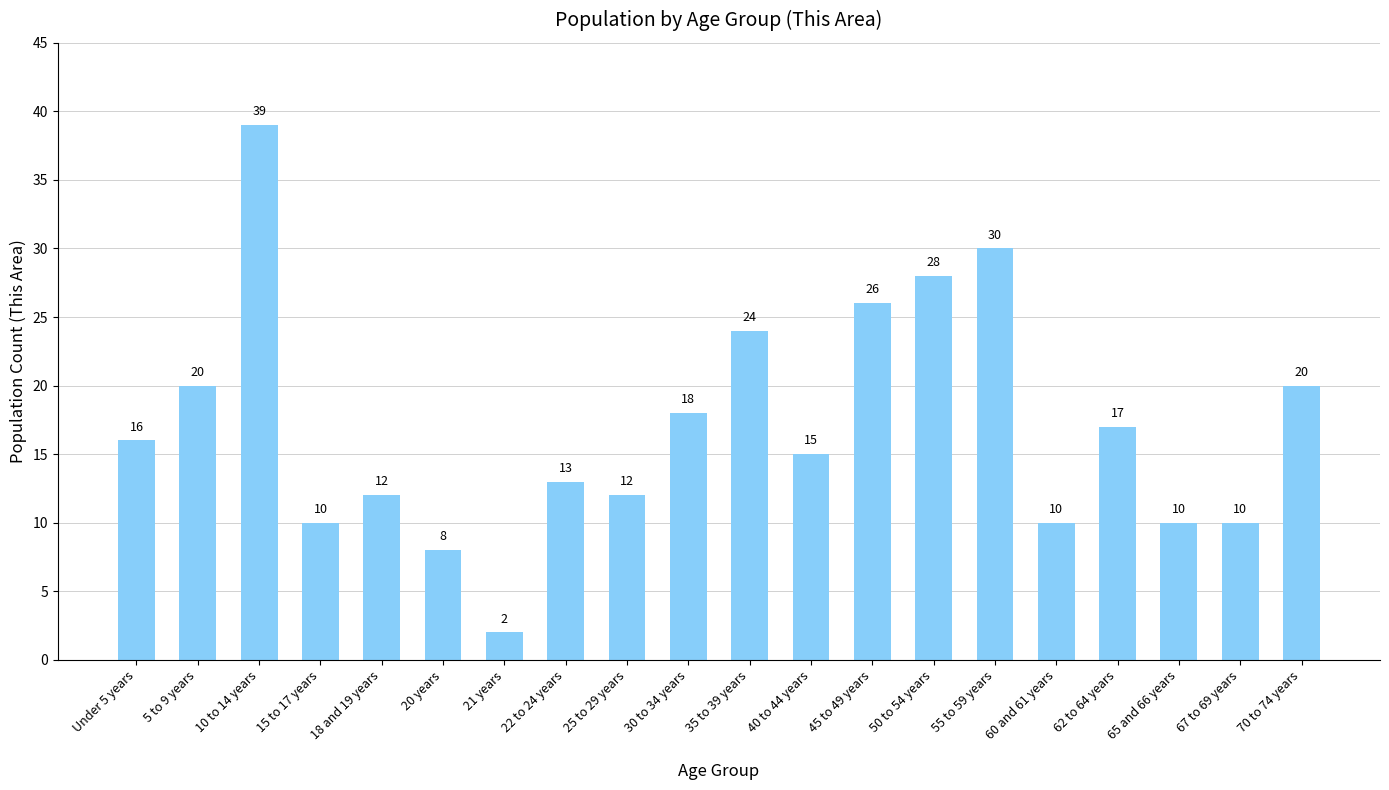

Reading left to right, what are all the values shown in this chart?

16	20	39	10	12	8	2	13	12	18	24	15	26	28	30	10	17	10	10	20